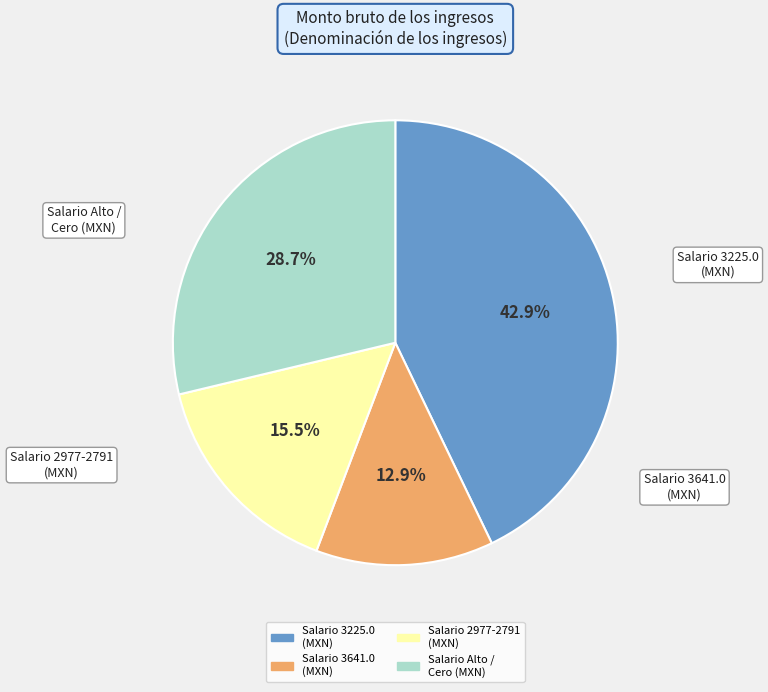

Count the number of slices in the pie.

4